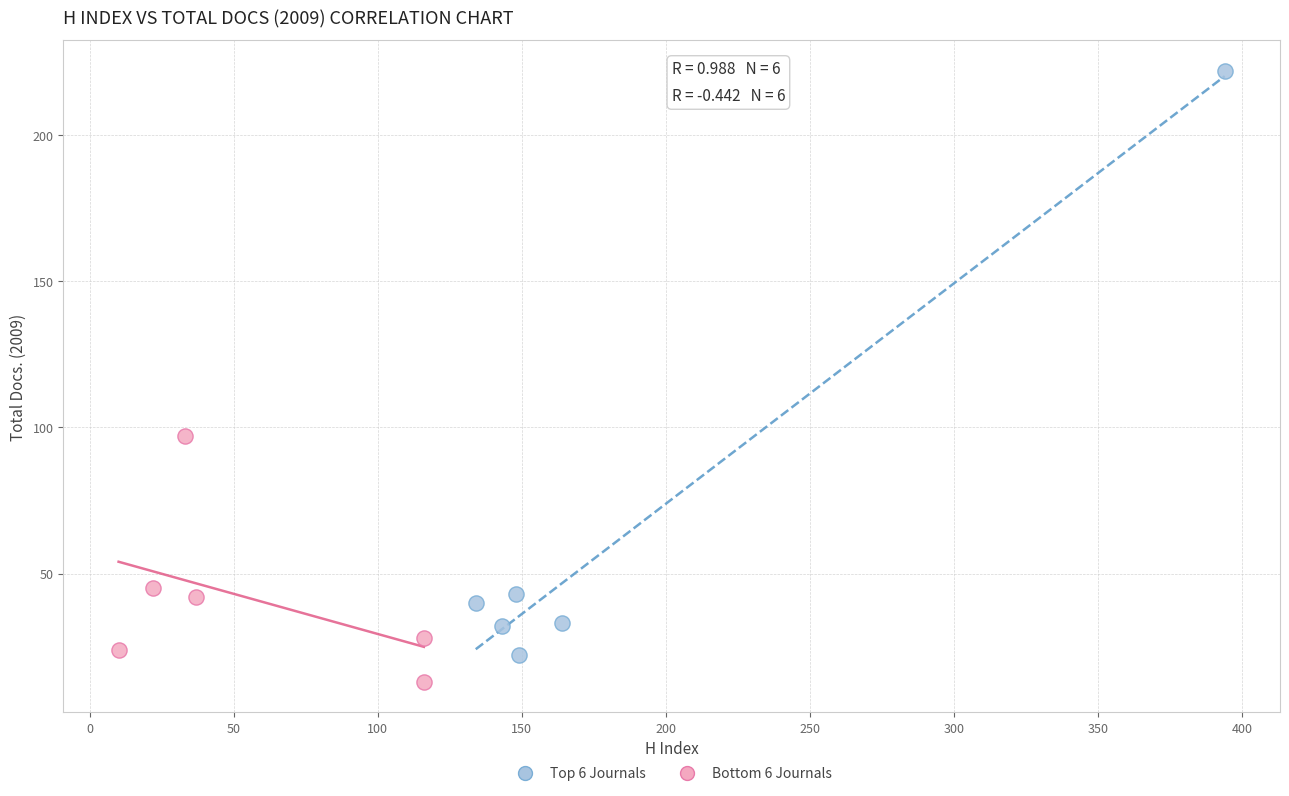

Which series has the widest spread of Y values?

Top 6 Journals